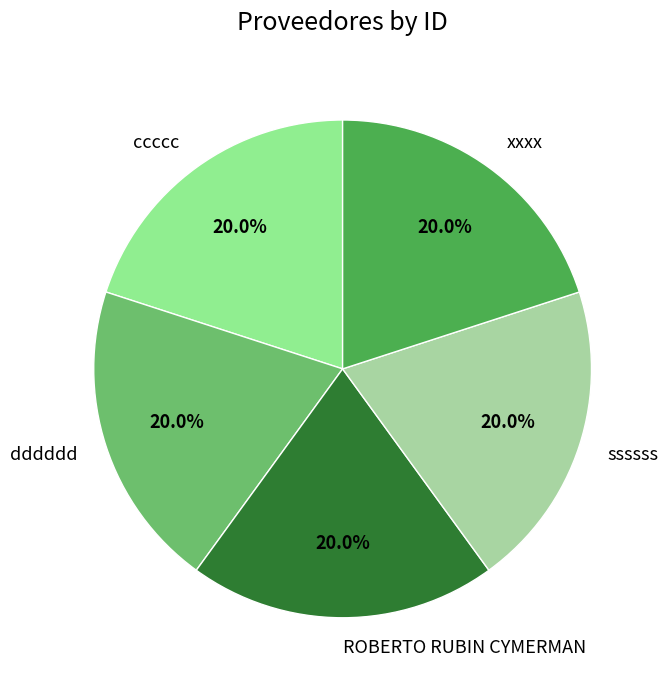

To the nearest percent, what percentage of the pie is ssssss?

20%